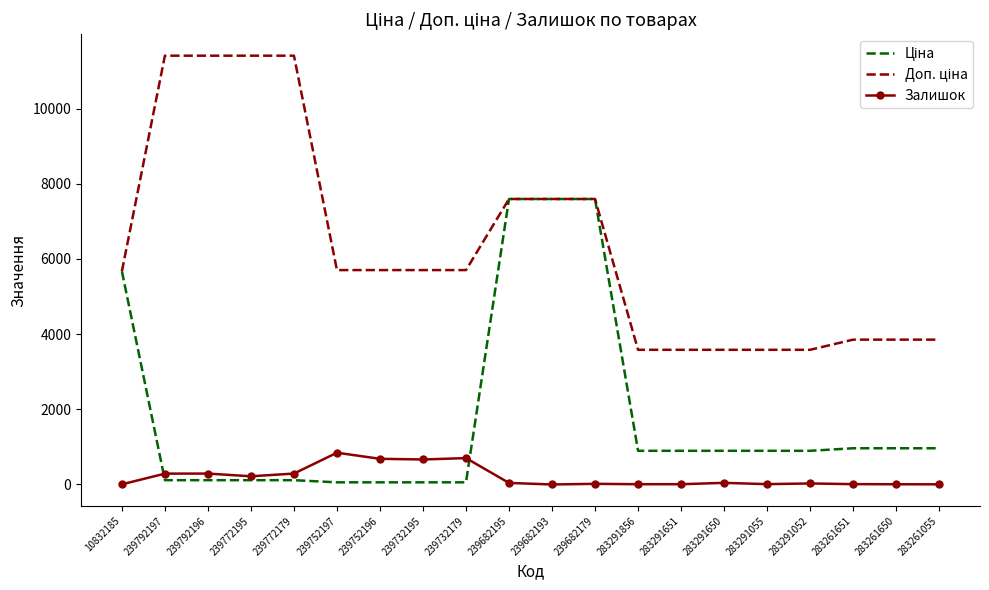

Is it true that Залишок equals 0.0 at 239682193?

True